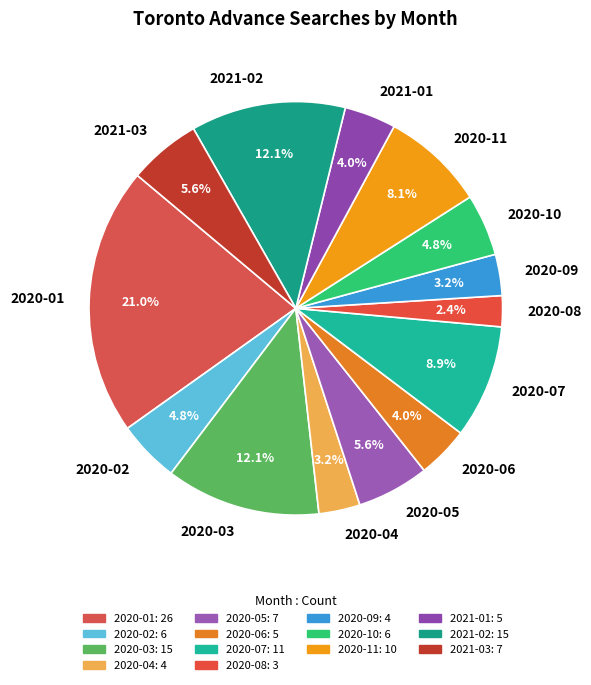

Between 2020-01 and 2020-04, which is larger?

2020-01